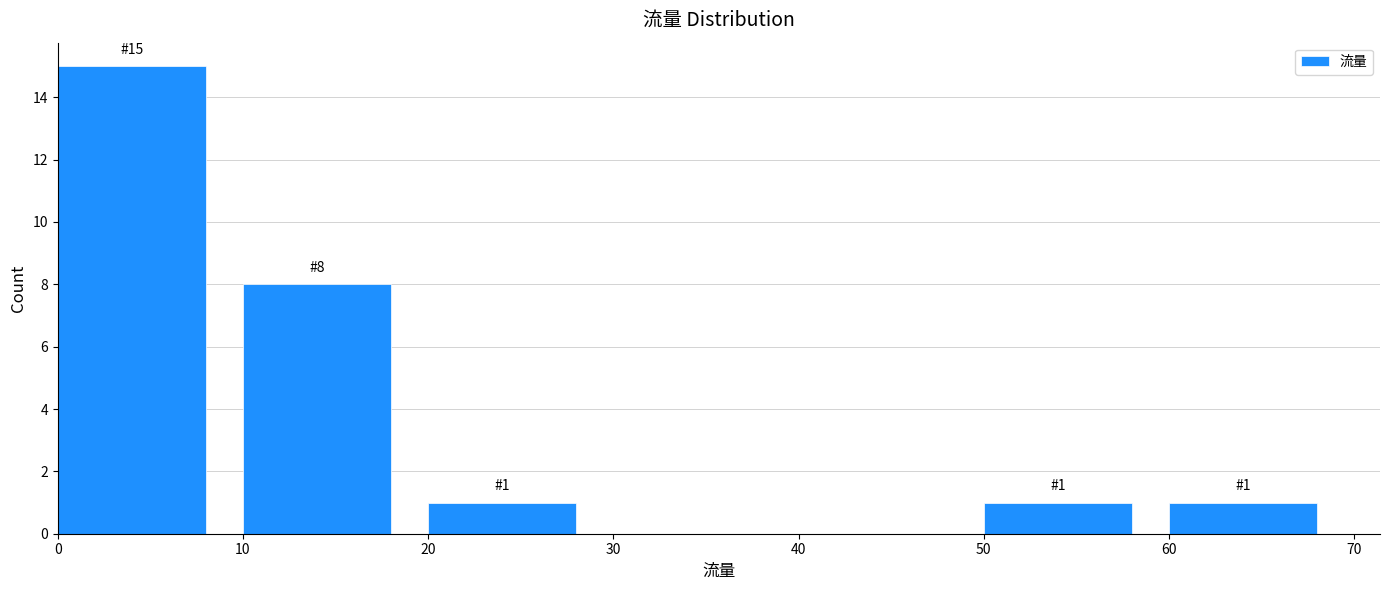

Over which range of the x-axis is the bar tallest?

0 to 10